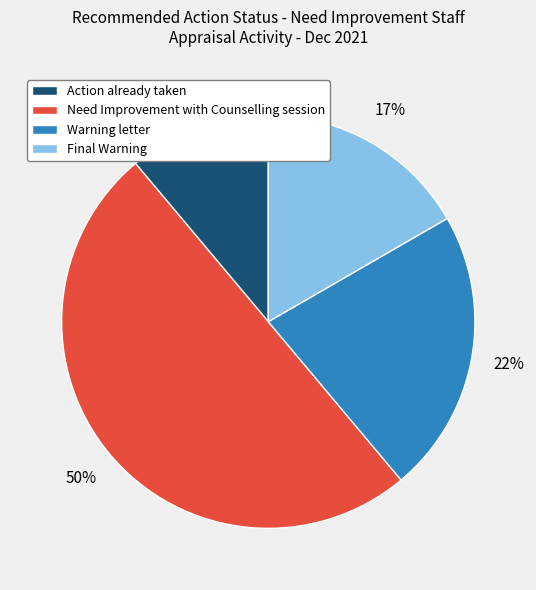

Approximately how many times larger is the value at Warning letter compared to Need Improvement with Counselling session?

0.4